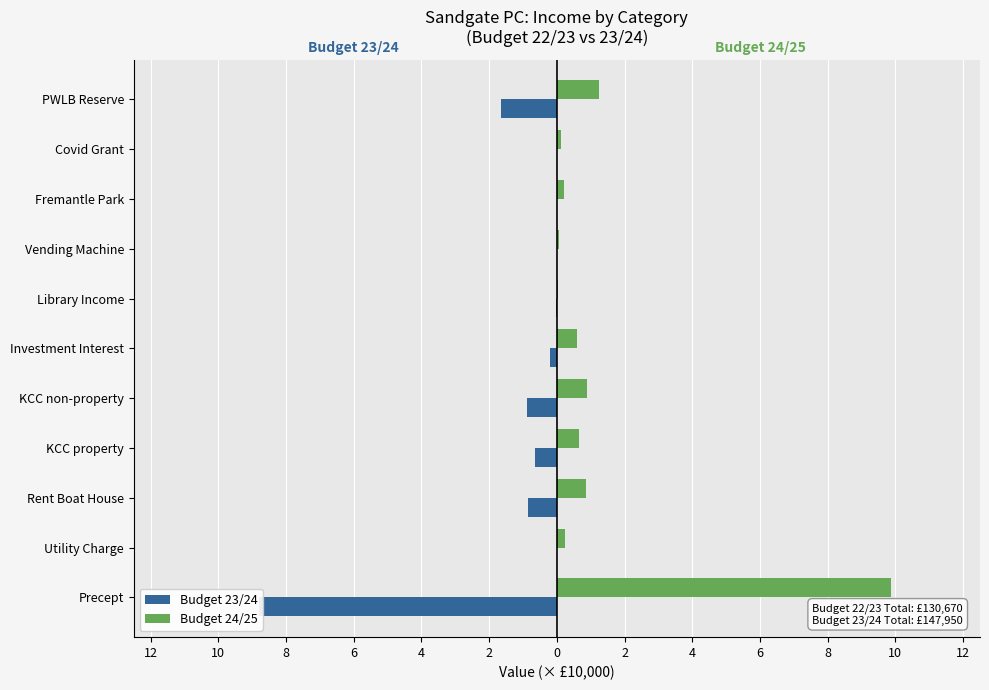

Which series has the largest range (max minus min)?

Budget 24/25